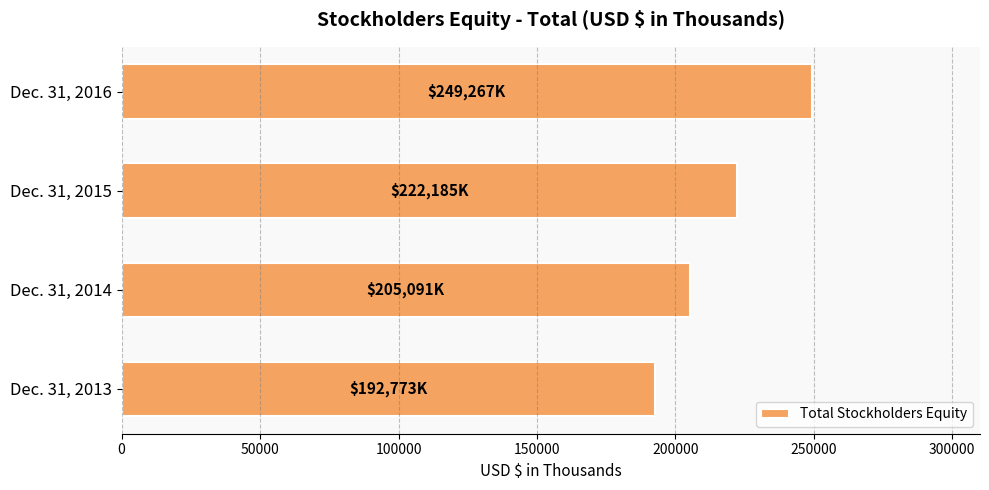

How many data points are less than 222185?

2